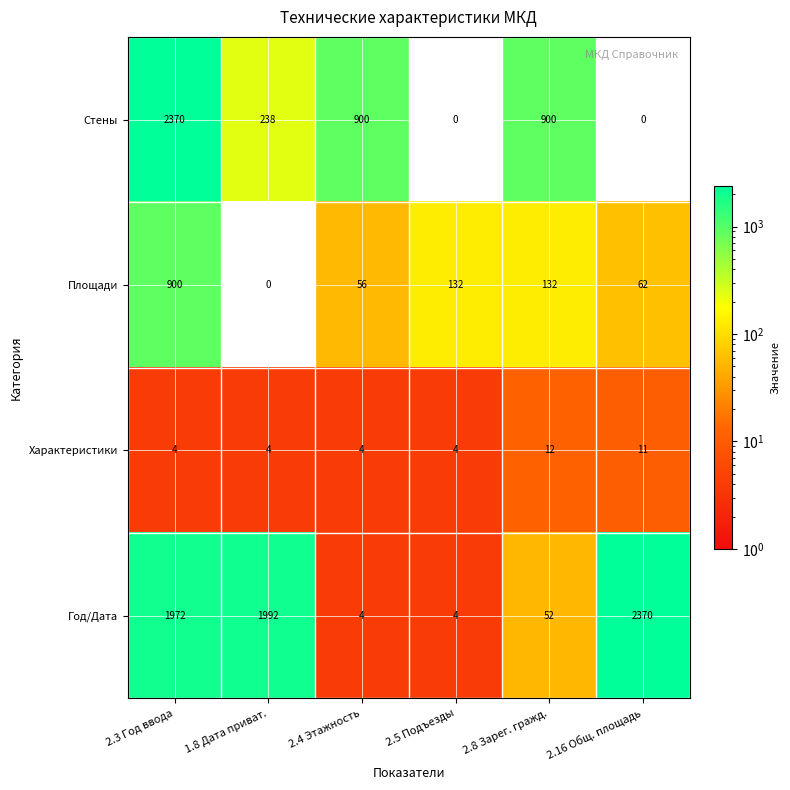

How many values in the Площади series are below 132?

3